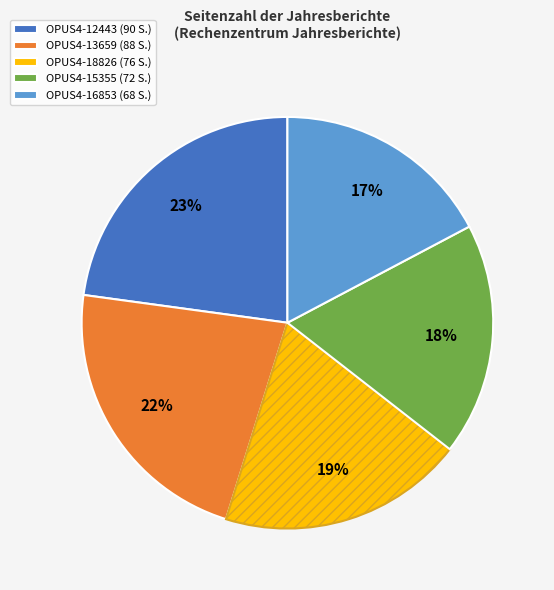

To the nearest percent, what percentage of the pie is OPUS4-18826?

19%